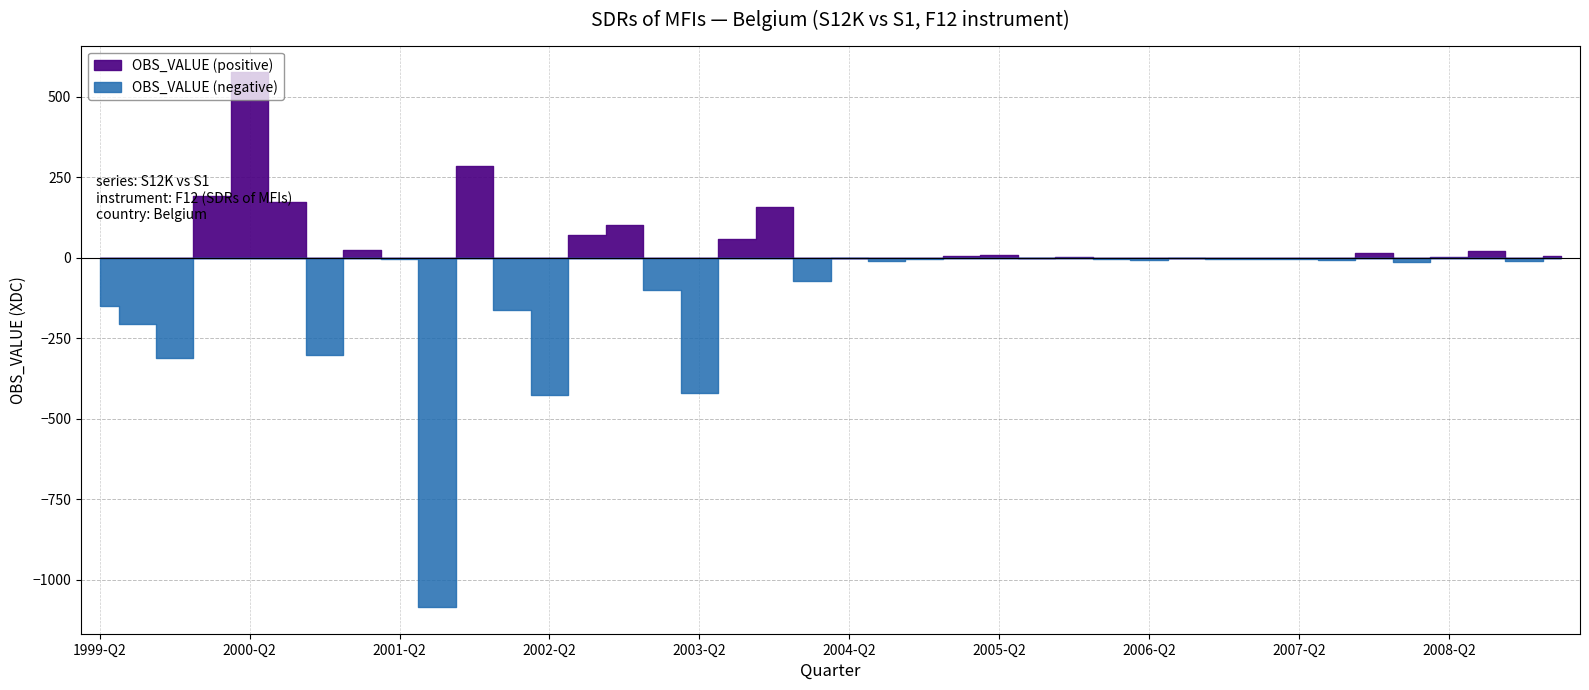

Reading left to right, transcribe all the data shown in this chart.

1999-Q2=-151.2	1999-Q3=-206.1	1999-Q4=-311.8	2000-Q1=190.4	2000-Q2=575.8	2000-Q3=174.5	2000-Q4=-303.7	2001-Q1=22.4	2001-Q2=-2.8	2001-Q3=-1085.1	2001-Q4=284.2	2002-Q1=-162.2	2002-Q2=-427.5	2002-Q3=69.3	2002-Q4=102.5	2003-Q1=-101.7	2003-Q2=-420.8	2003-Q3=59.2	2003-Q4=158.9	2004-Q1=-72.0	2004-Q2=-0.0	2004-Q3=-9.8	2004-Q4=-4.3	2005-Q1=5.3	2005-Q2=8.0	2005-Q3=-0.9	2005-Q4=1.8	2006-Q1=-4.5	2006-Q2=-7.5	2006-Q3=0.4	2006-Q4=-2.7	2007-Q1=-2.7	2007-Q2=-4.3	2007-Q3=-8.4	2007-Q4=15.4	2008-Q1=-12.9	2008-Q2=1.1	2008-Q3=20.8	2008-Q4=-9.0	2009-Q1=5.8